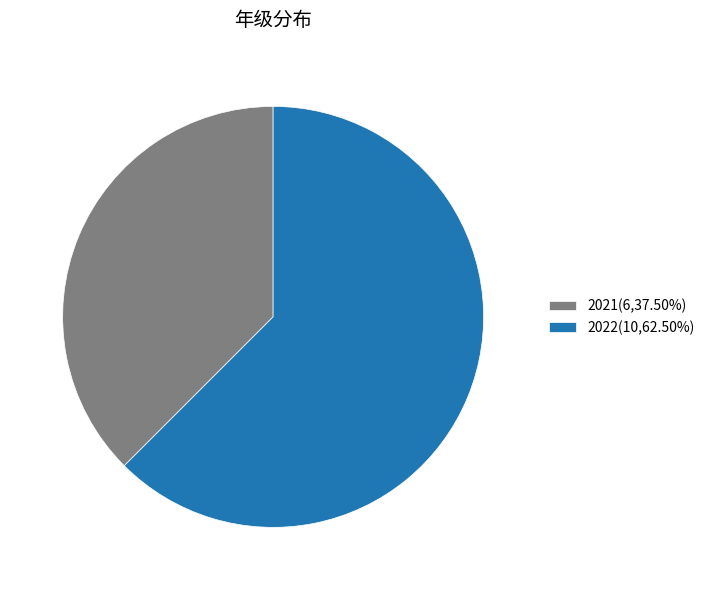

Approximately how many times larger is the value at 2021 compared to 2022?

0.6